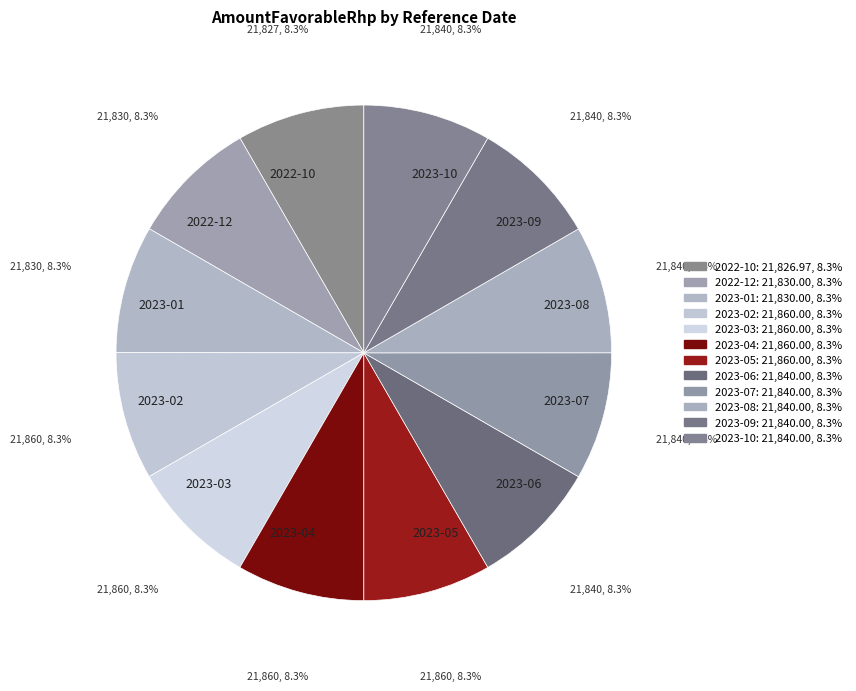

To the nearest percent, what percentage of the pie is 2022-12?

8%